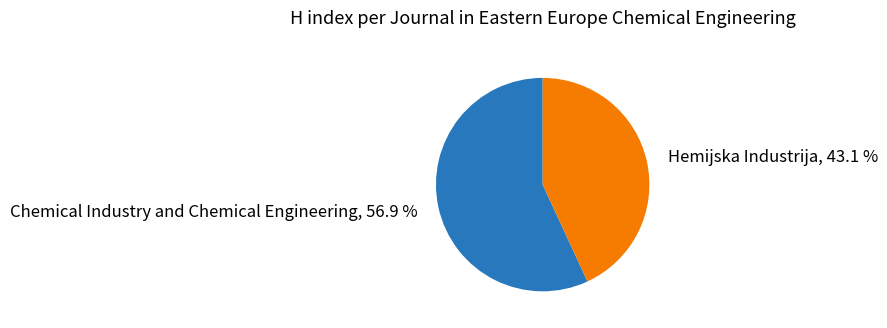

Which slice is the smallest?

Hemijska Industrija